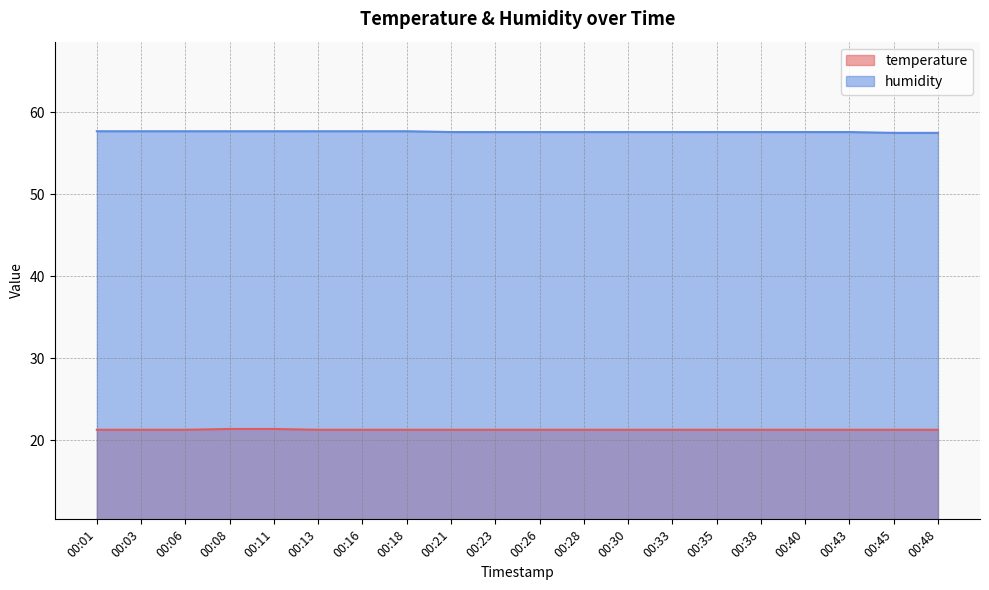

What value does the temperature series have at 00:13?

21.3